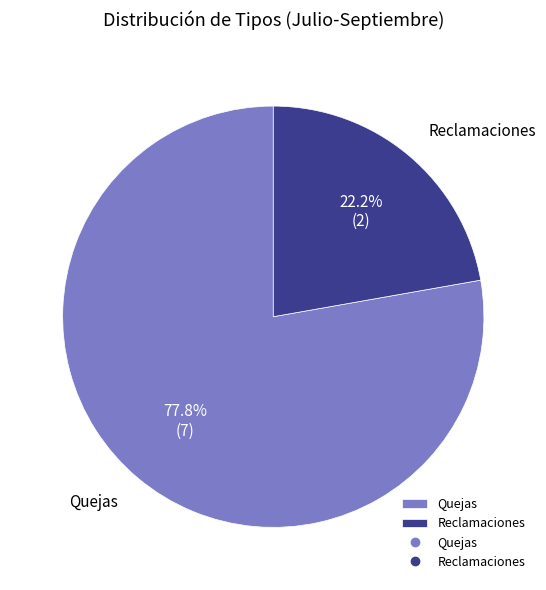

What is the ratio of the value at Reclamaciones to the value at Quejas?

0.3